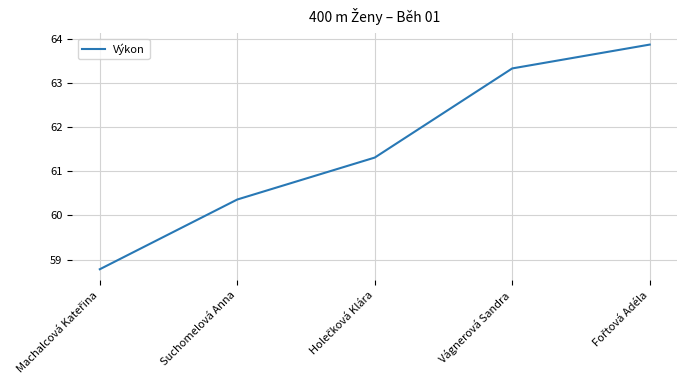

What position from the right is Suchomelová Anna?

4